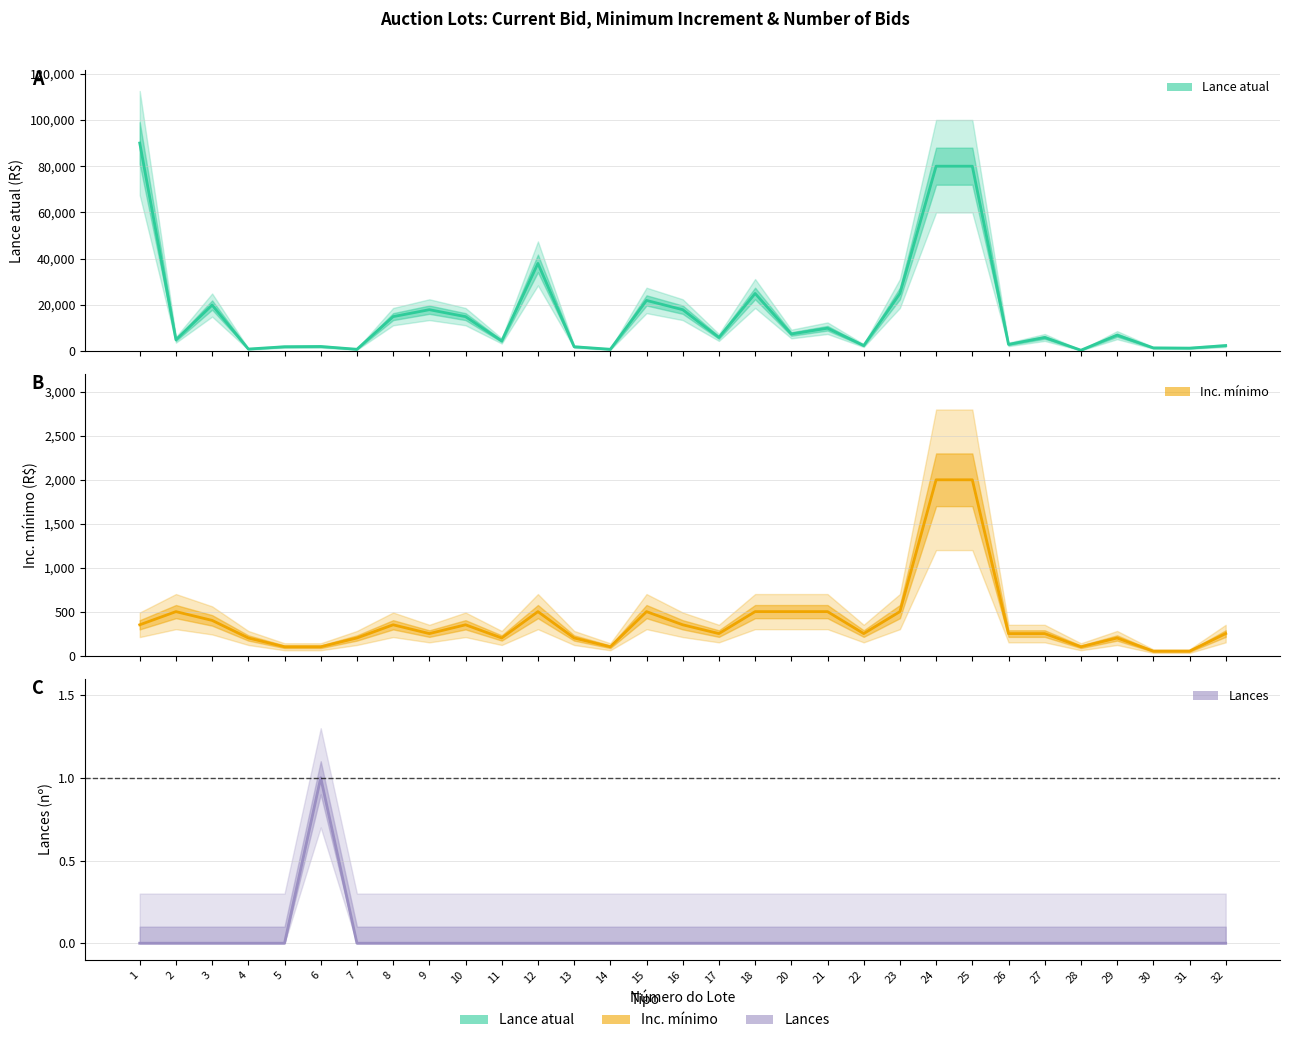

Which series has the largest total across all categories?

Lance atual